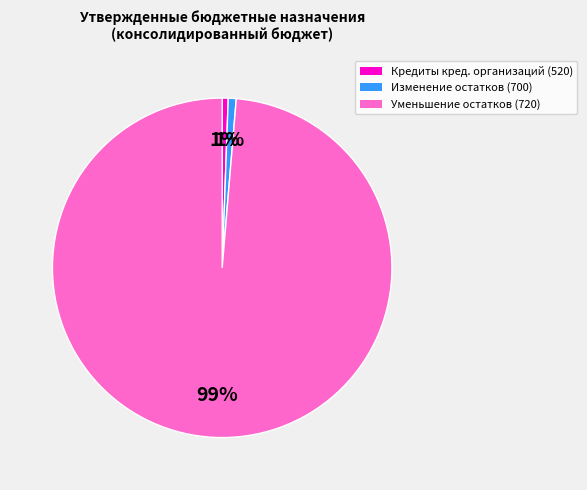

How many segments does this pie chart have?

3